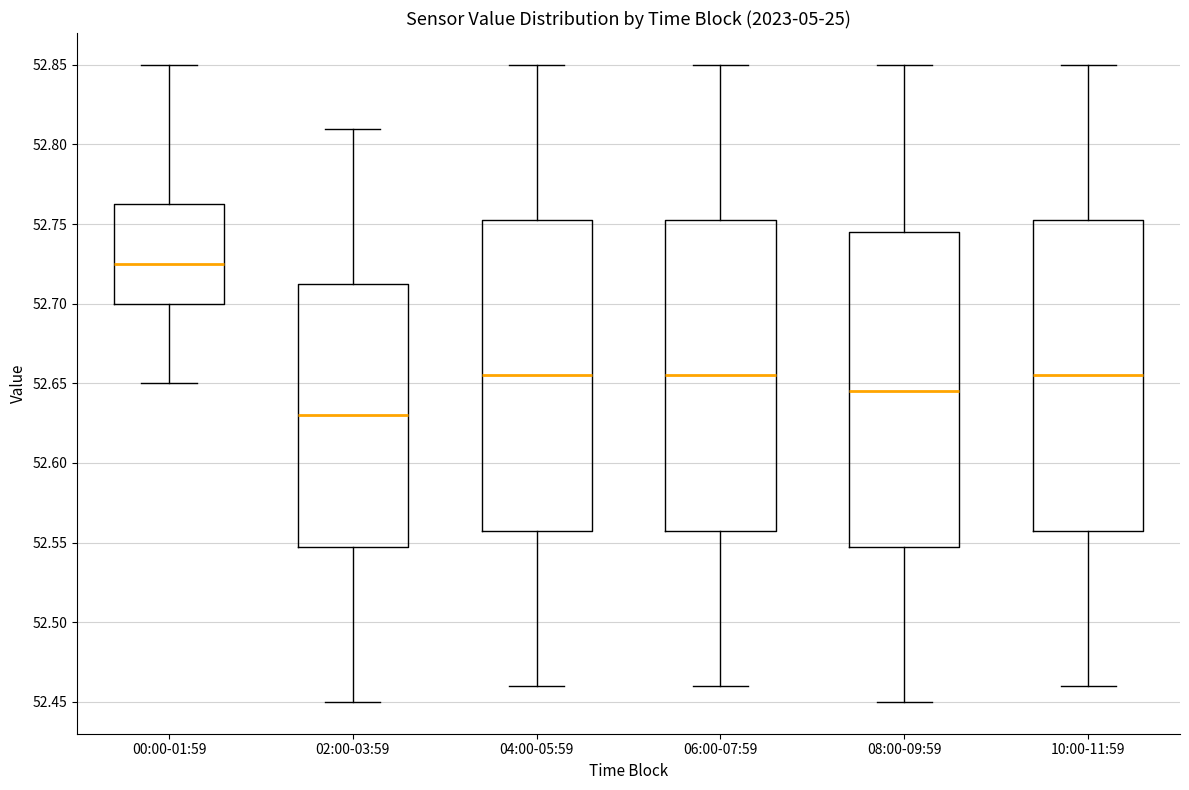

Which box has the highest median line?

00:00-01:59